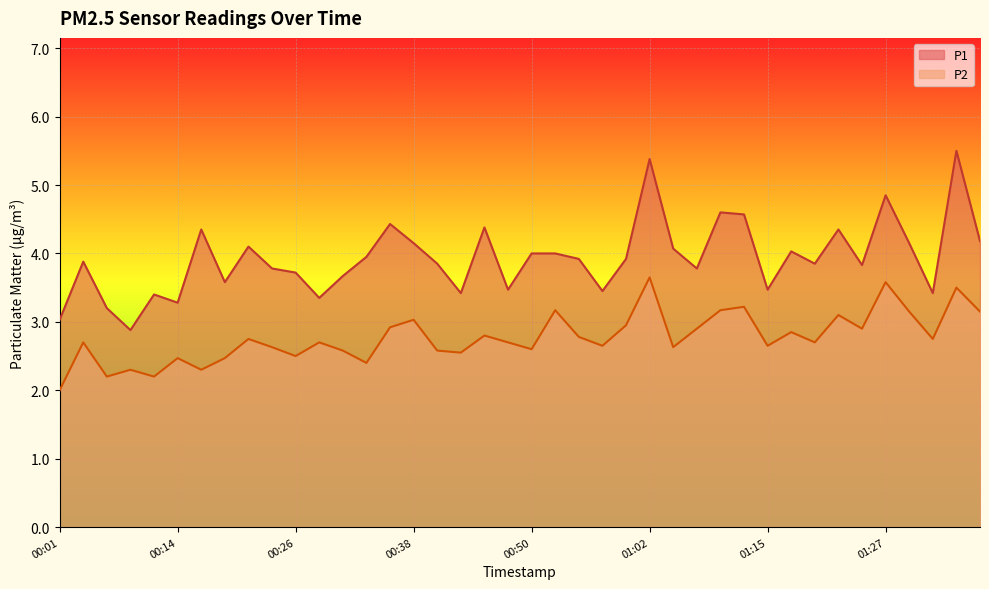

Read the P2 value at 00:04.

2.7